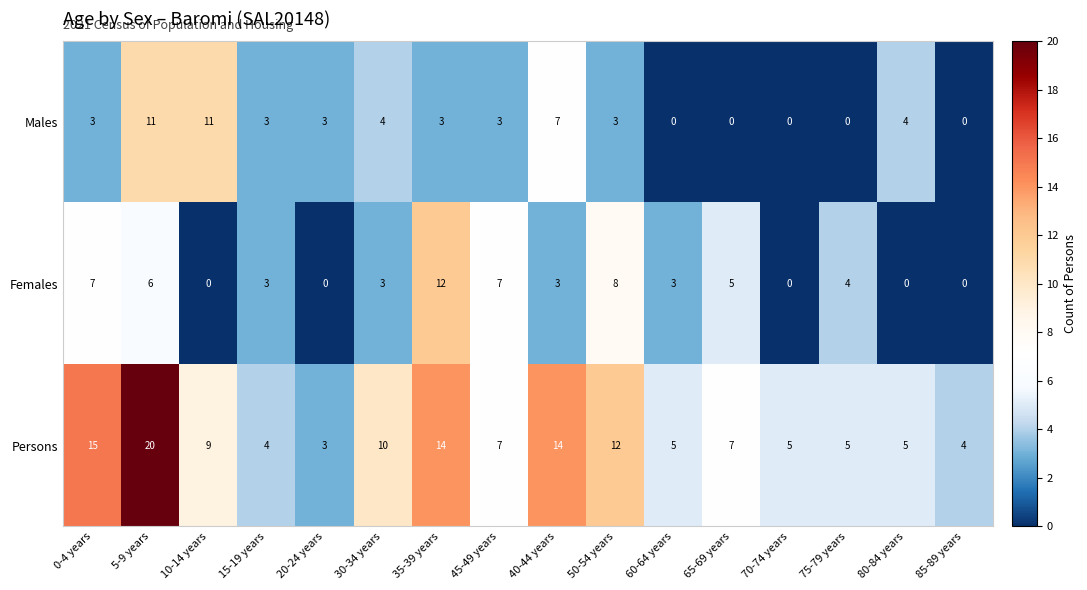

What is the spread (max minus min) of values at 35-39 years?

11